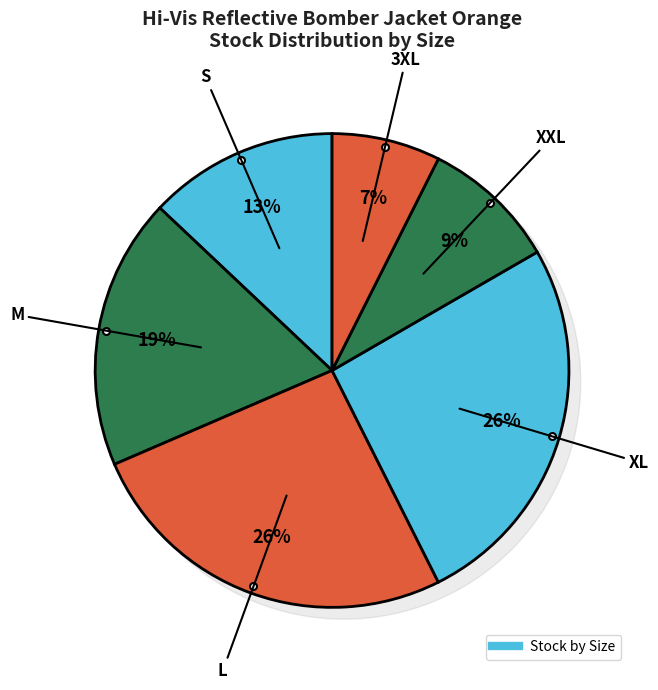

Which category has the biggest portion of the pie?

L